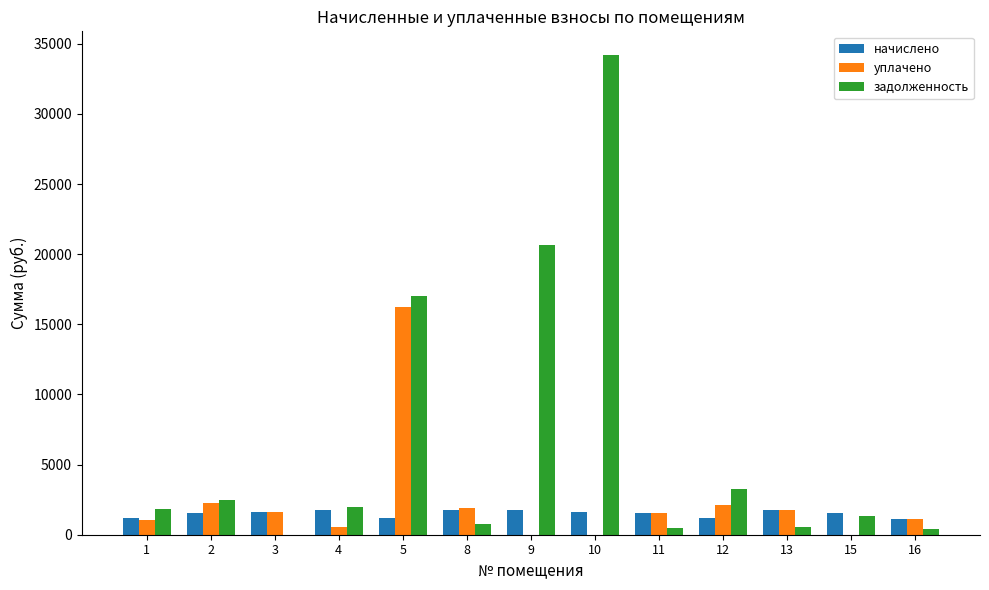

What is the maximum value shown in the chart?

34178.2